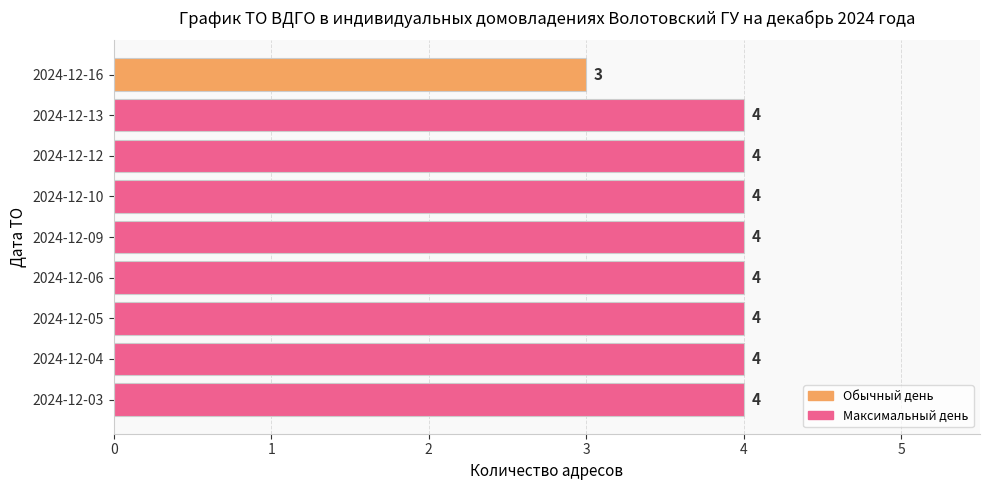

The chart shows a value of 4 at 2024-12-03. True or false?

True